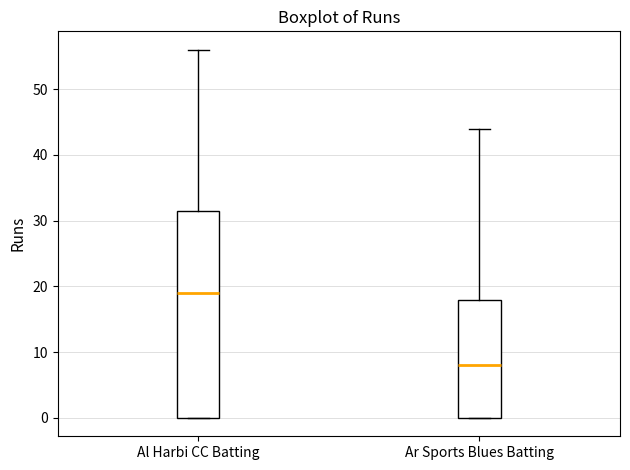

Reading left to right, transcribe this box plot: for each box, give where its median line is, the range the box spans, and where its two whiskers end, as read against the y-axis. The values are not printed on the chart, so give them approximately, as read against the axis.

Al Harbi CC Batting: median 19, box 0 to 32, whiskers 0 to 56
Ar Sports Blues Batting: median 8, box 0 to 18, whiskers 0 to 44